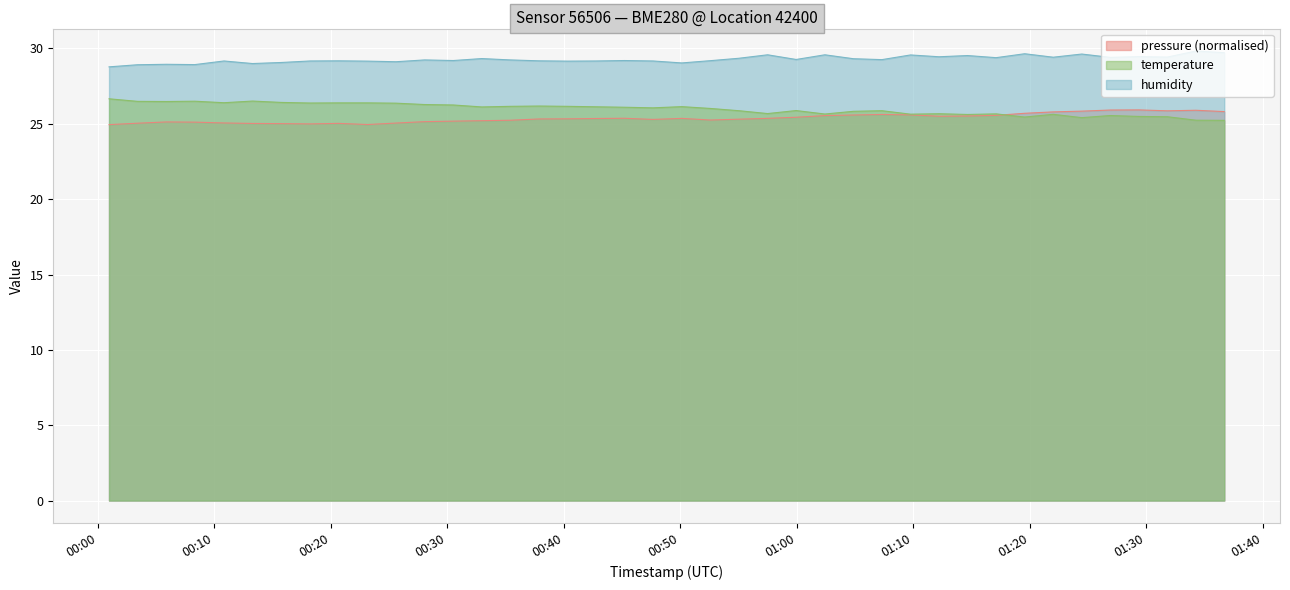

Reading left to right, list all the values displayed in this chart.

pressure: 2022-12-24T00:00:57=24.9	2022-12-24T00:03:24=25.0	2022-12-24T00:05:52=25.1	2022-12-24T00:08:19=25.1	2022-12-24T00:10:49=25.1	2022-12-24T00:13:16=25.0	2022-12-24T00:15:44=25.0	2022-12-24T00:18:12=25.0	2022-12-24T00:20:39=25.0	2022-12-24T00:23:08=25.0	2022-12-24T00:25:35=25.1	2022-12-24T00:28:02=25.1	2022-12-24T00:30:30=25.2	2022-12-24T00:32:57=25.2	2022-12-24T00:35:24=25.2	2022-12-24T00:37:52=25.3	2022-12-24T00:40:19=25.3	2022-12-24T00:42:45=25.4	2022-12-24T00:45:12=25.4	2022-12-24T00:47:39=25.3	2022-12-24T00:50:07=25.4	2022-12-24T00:52:34=25.3	2022-12-24T00:55:01=25.3	2022-12-24T00:57:29=25.4	2022-12-24T00:59:56=25.4	2022-12-24T01:02:24=25.5	2022-12-24T01:04:51=25.6	2022-12-24T01:07:18=25.6	2022-12-24T01:09:45=25.6	2022-12-24T01:12:12=25.5	2022-12-24T01:14:39=25.5	2022-12-24T01:17:06=25.6	2022-12-24T01:19:33=25.7	2022-12-24T01:22:00=25.8	2022-12-24T01:24:27=25.8	2022-12-24T01:26:54=25.9	2022-12-24T01:29:21=25.9	2022-12-24T01:31:48=25.9	2022-12-24T01:34:15=25.9	2022-12-24T01:36:41=25.8
temperature: 2022-12-24T00:00:57=26.7	2022-12-24T00:03:24=26.5	2022-12-24T00:05:52=26.5	2022-12-24T00:08:19=26.5	2022-12-24T00:10:49=26.4	2022-12-24T00:13:16=26.5	2022-12-24T00:15:44=26.4	2022-12-24T00:18:12=26.4	2022-12-24T00:20:39=26.4	2022-12-24T00:23:08=26.4	2022-12-24T00:25:35=26.4	2022-12-24T00:28:02=26.3	2022-12-24T00:30:30=26.2	2022-12-24T00:32:57=26.1	2022-12-24T00:35:24=26.2	2022-12-24T00:37:52=26.2	2022-12-24T00:40:19=26.2	2022-12-24T00:42:45=26.1	2022-12-24T00:45:12=26.1	2022-12-24T00:47:39=26.1	2022-12-24T00:50:07=26.1	2022-12-24T00:52:34=26.0	2022-12-24T00:55:01=25.9	2022-12-24T00:57:29=25.7	2022-12-24T00:59:56=25.9	2022-12-24T01:02:24=25.6	2022-12-24T01:04:51=25.8	2022-12-24T01:07:18=25.9	2022-12-24T01:09:45=25.6	2022-12-24T01:12:12=25.7	2022-12-24T01:14:39=25.6	2022-12-24T01:17:06=25.7	2022-12-24T01:19:33=25.4	2022-12-24T01:22:00=25.6	2022-12-24T01:24:27=25.4	2022-12-24T01:26:54=25.6	2022-12-24T01:29:21=25.5	2022-12-24T01:31:48=25.5	2022-12-24T01:34:15=25.2	2022-12-24T01:36:41=25.2
humidity: 2022-12-24T00:00:57=28.8	2022-12-24T00:03:24=28.9	2022-12-24T00:05:52=28.9	2022-12-24T00:08:19=28.9	2022-12-24T00:10:49=29.2	2022-12-24T00:13:16=29.0	2022-12-24T00:15:44=29.1	2022-12-24T00:18:12=29.2	2022-12-24T00:20:39=29.2	2022-12-24T00:23:08=29.2	2022-12-24T00:25:35=29.1	2022-12-24T00:28:02=29.2	2022-12-24T00:30:30=29.2	2022-12-24T00:32:57=29.3	2022-12-24T00:35:24=29.2	2022-12-24T00:37:52=29.2	2022-12-24T00:40:19=29.2	2022-12-24T00:42:45=29.2	2022-12-24T00:45:12=29.2	2022-12-24T00:47:39=29.2	2022-12-24T00:50:07=29.0	2022-12-24T00:52:34=29.2	2022-12-24T00:55:01=29.4	2022-12-24T00:57:29=29.6	2022-12-24T00:59:56=29.3	2022-12-24T01:02:24=29.6	2022-12-24T01:04:51=29.3	2022-12-24T01:07:18=29.3	2022-12-24T01:09:45=29.6	2022-12-24T01:12:12=29.4	2022-12-24T01:14:39=29.5	2022-12-24T01:17:06=29.4	2022-12-24T01:19:33=29.6	2022-12-24T01:22:00=29.4	2022-12-24T01:24:27=29.6	2022-12-24T01:26:54=29.4	2022-12-24T01:29:21=29.5	2022-12-24T01:31:48=29.4	2022-12-24T01:34:15=29.8	2022-12-24T01:36:41=29.7